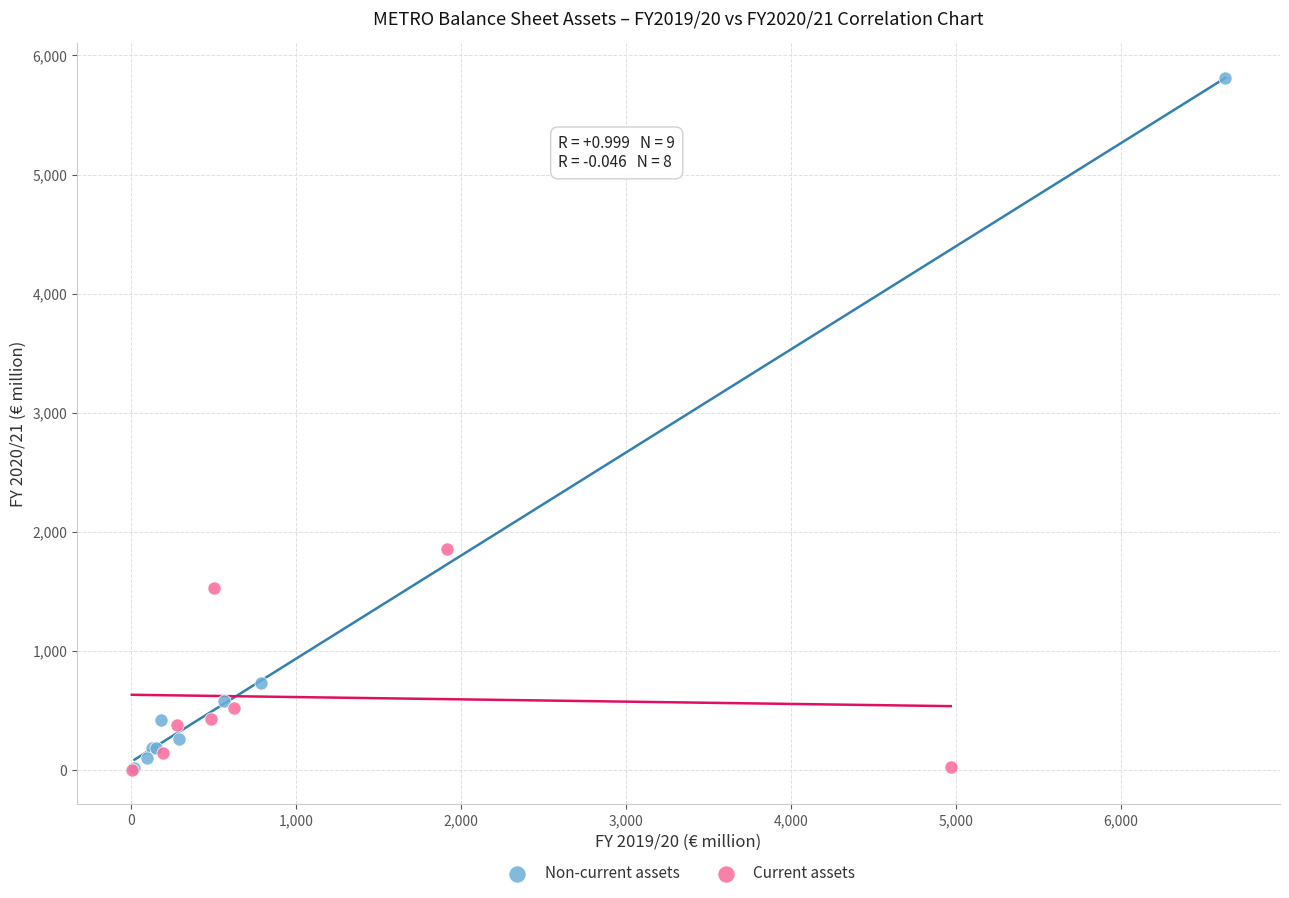

Which series reaches the maximum Y coordinate?

Non-current assets